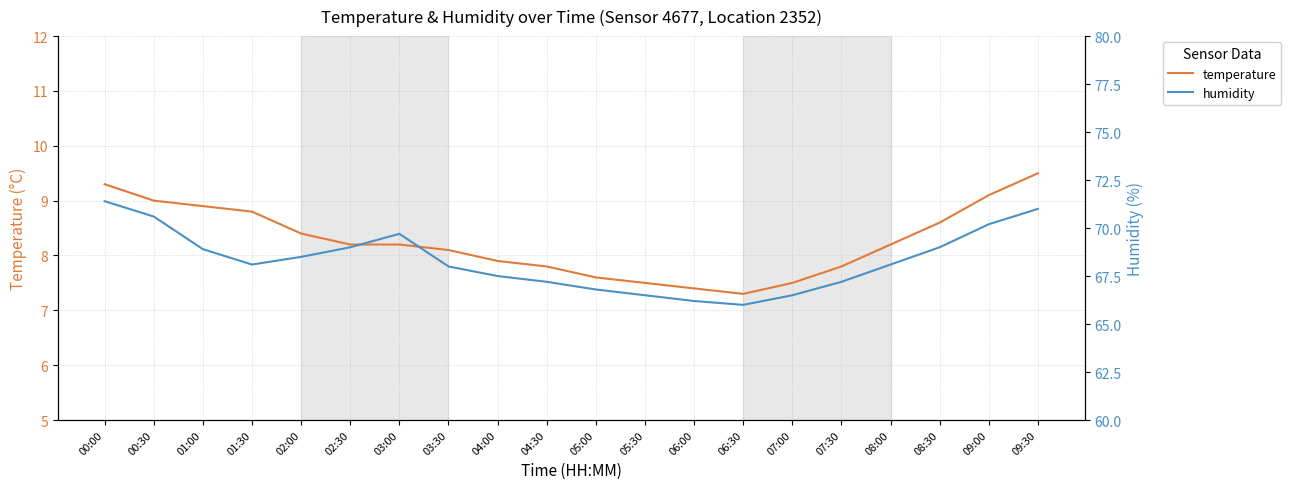

How many values in the humidity series exceed 68?

11